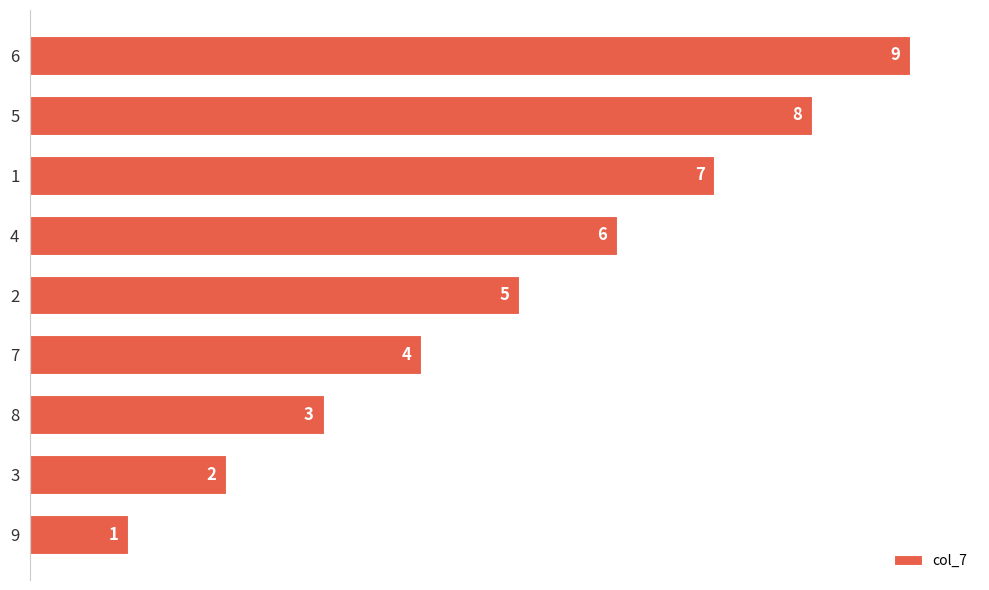

What is the sum of all values?

45